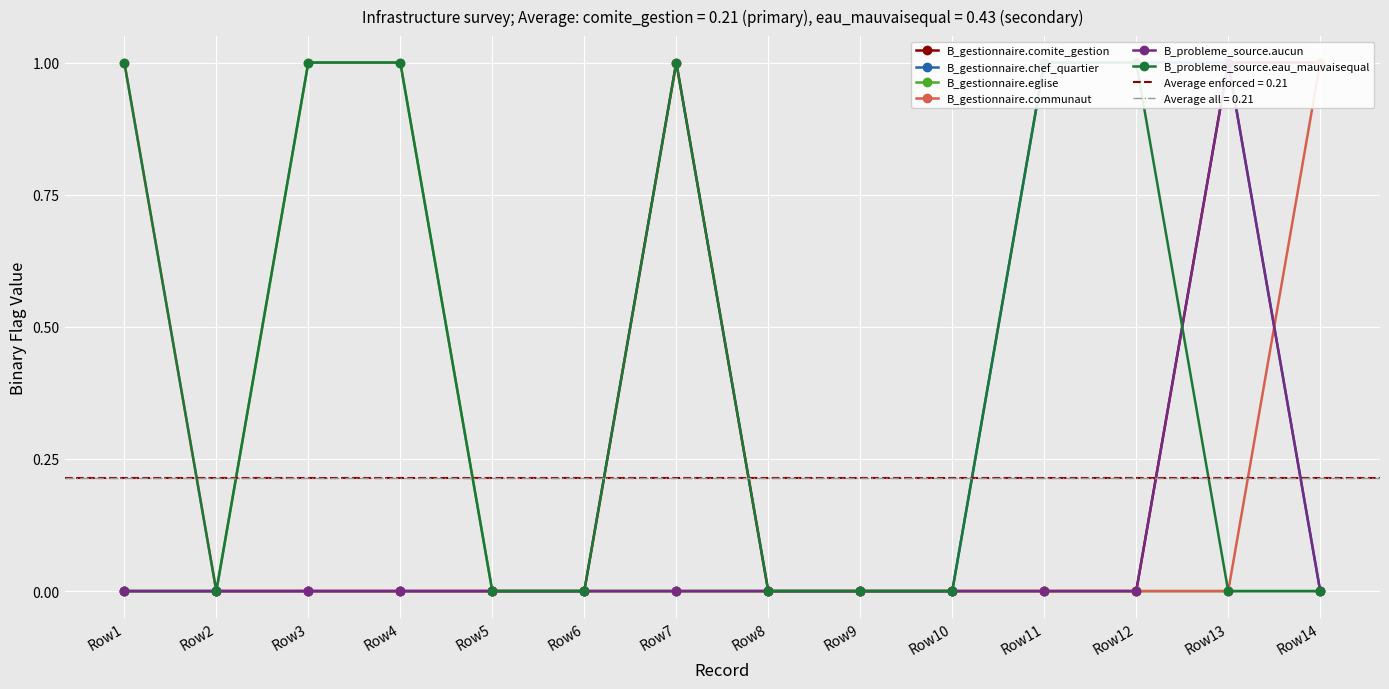

True or false: B_gestionnaire.chef_quartier and B_probleme_source.aucun cross at least once.

False